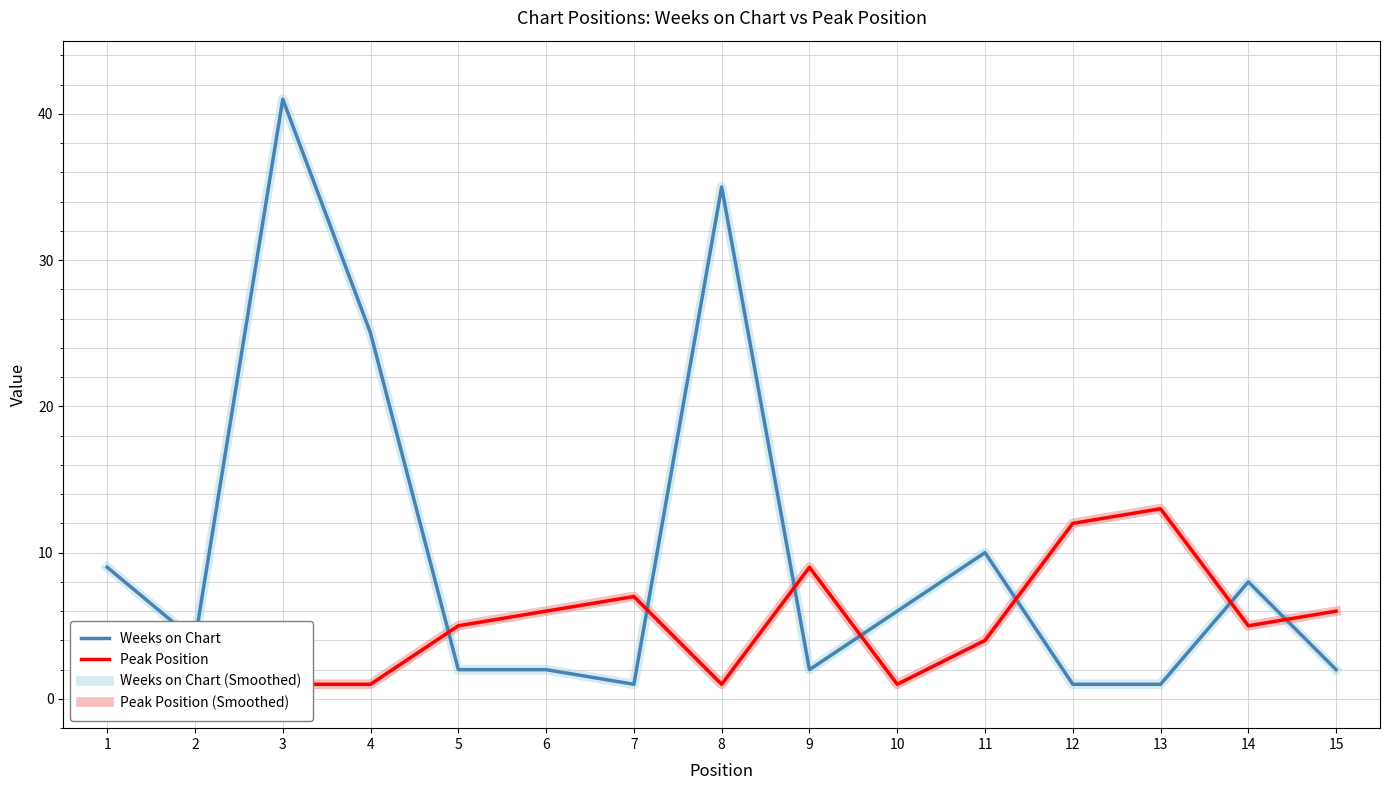

What is the difference between the second highest and second lowest values in the Peak Position (Smoothed) series?

11